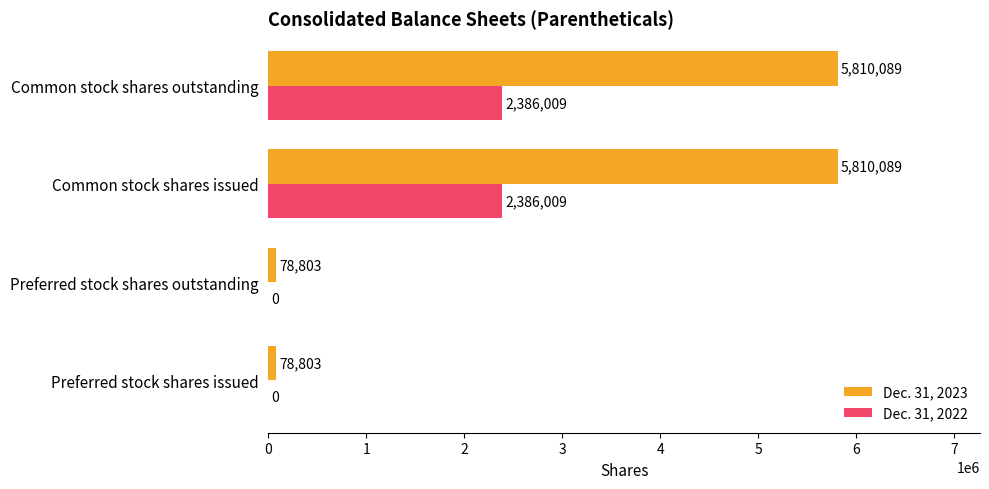

What is the sum of all Dec. 31, 2022 values?

4772018